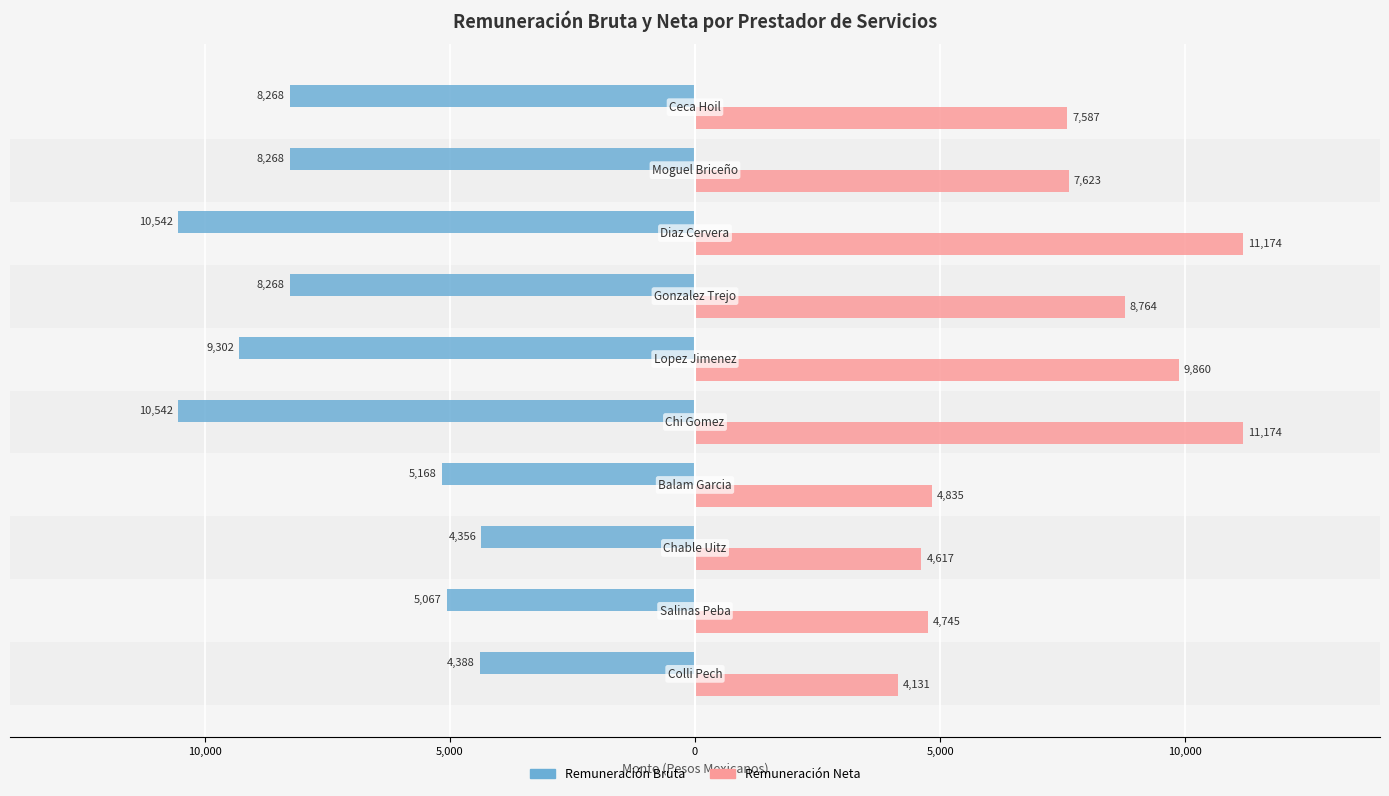

What is the maximum value for Remuneración Bruta?

-4355.9